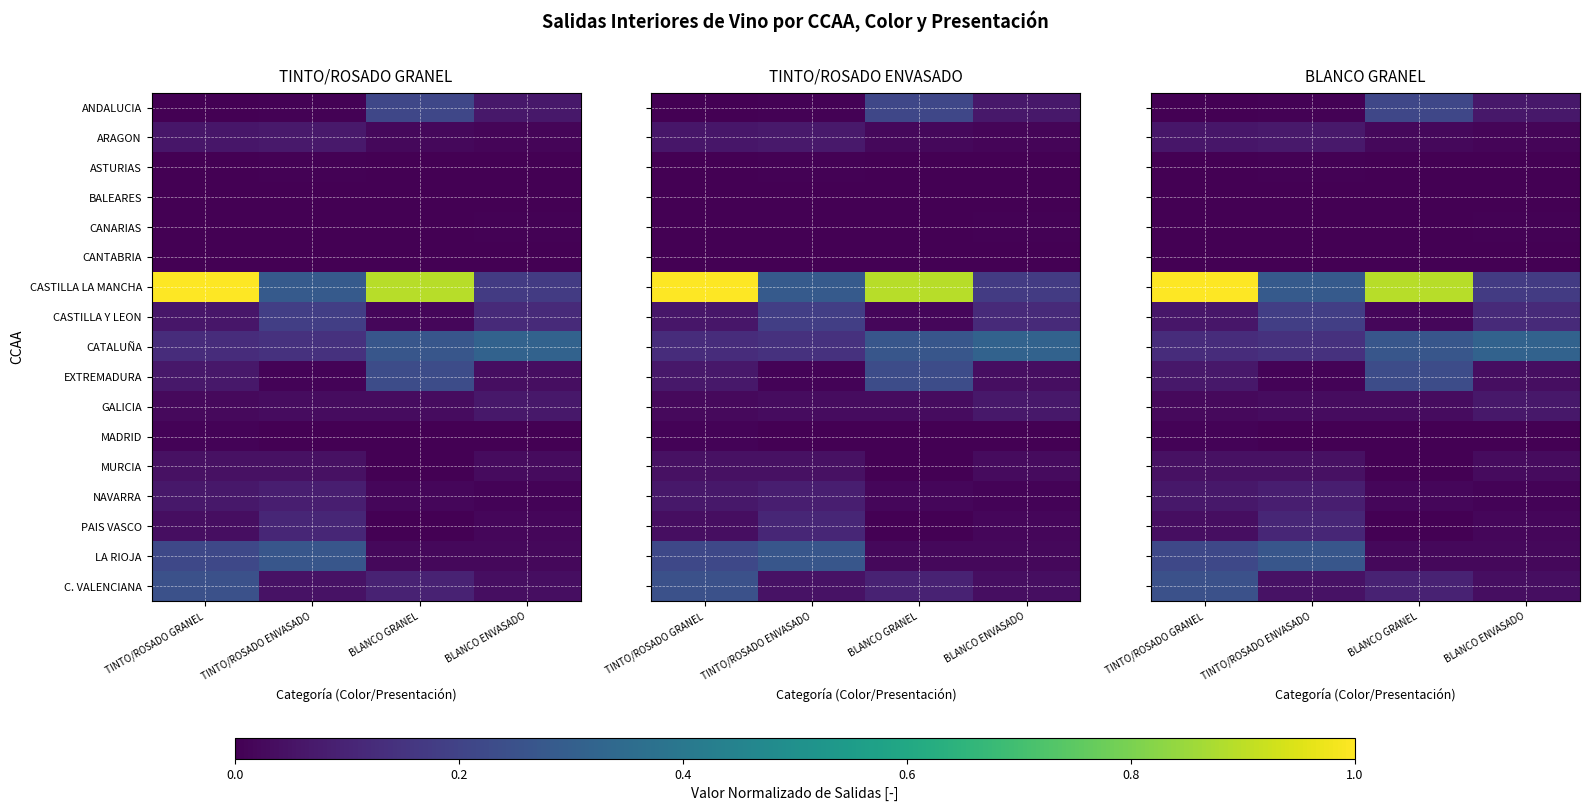

What is the greatest value displayed?

1.0